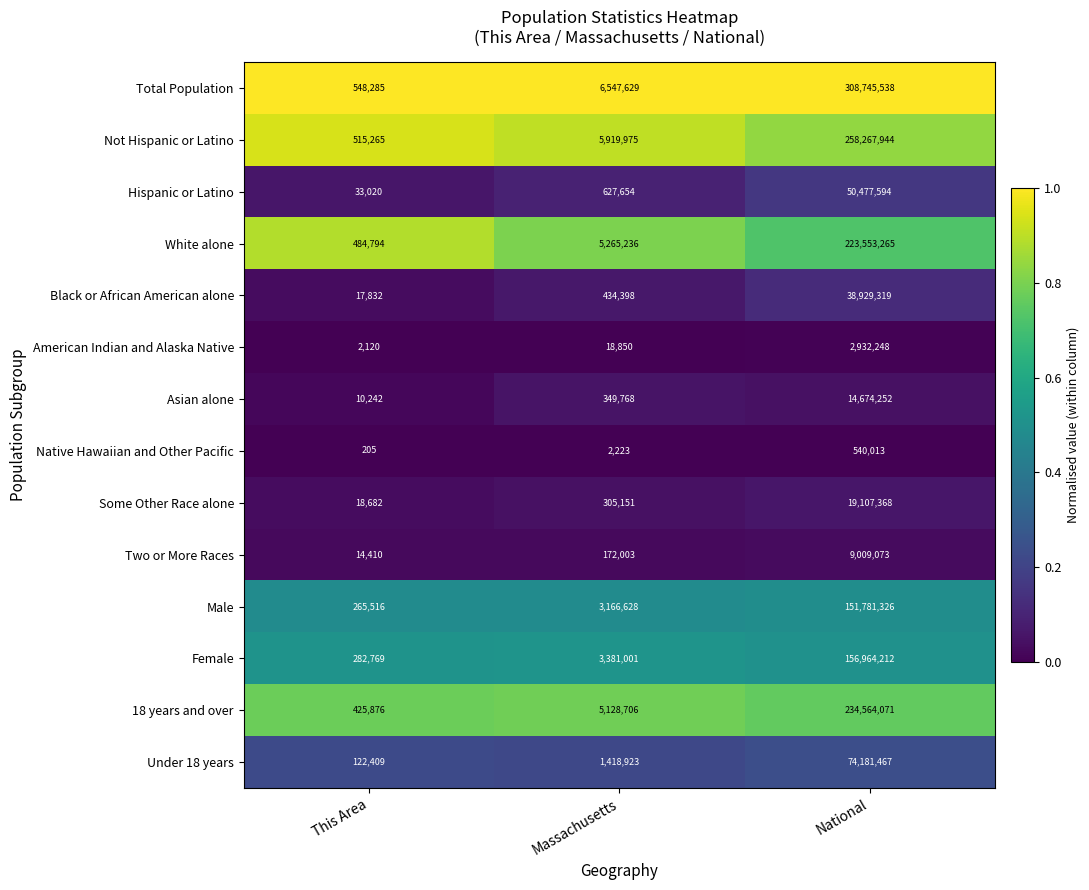

At which label does Asian alone reach its peak?

National